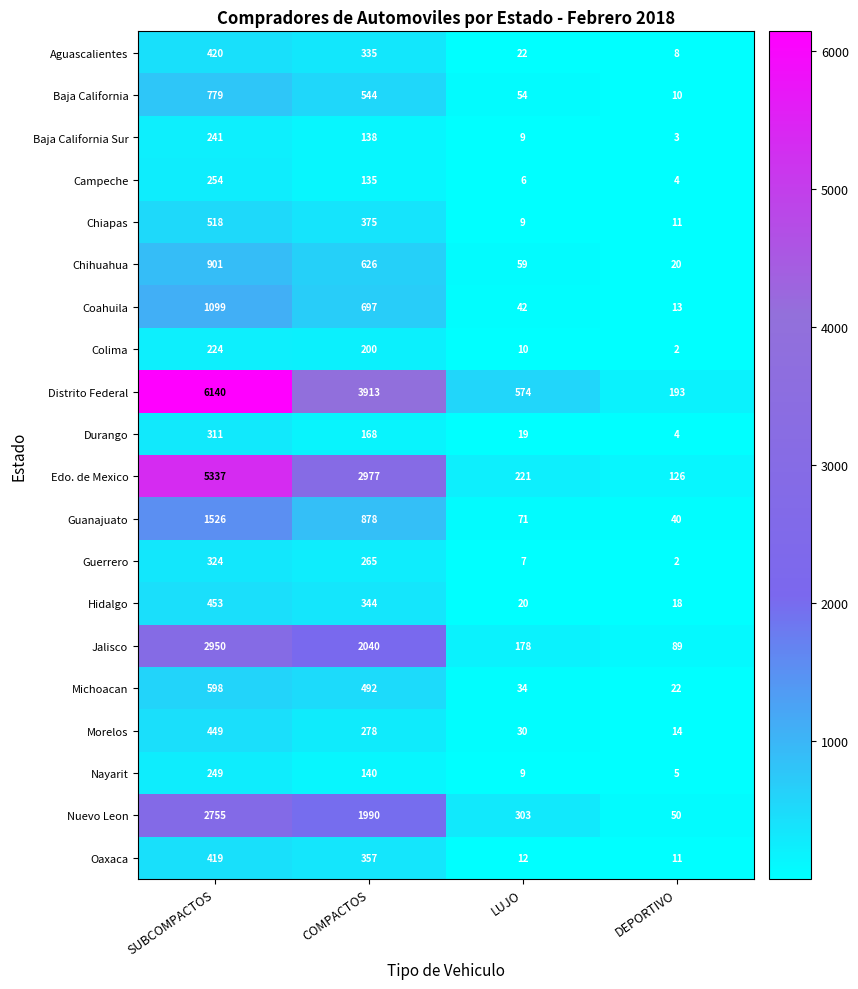

At how many categories does at least one series exceed 1494?

2